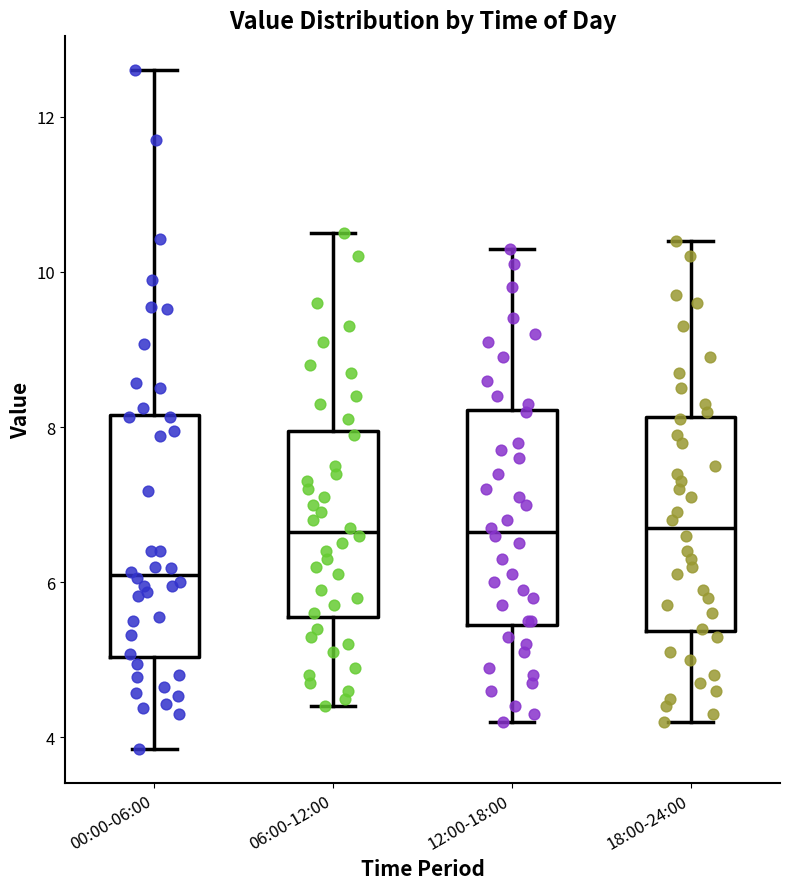

Where does the median line of the box for 12:00-18:00 sit on the y-axis? The values are not printed on the chart, so give them approximately, as read against the axis.

6.6